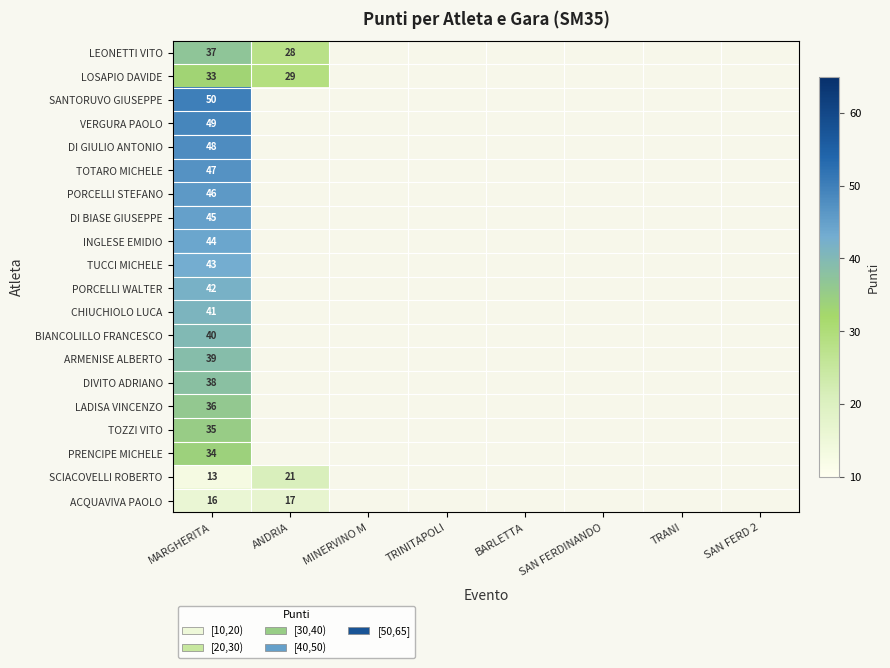

True or false: ACQUAVIVA PAOLO has a value of 17 at ANDRIA.

True